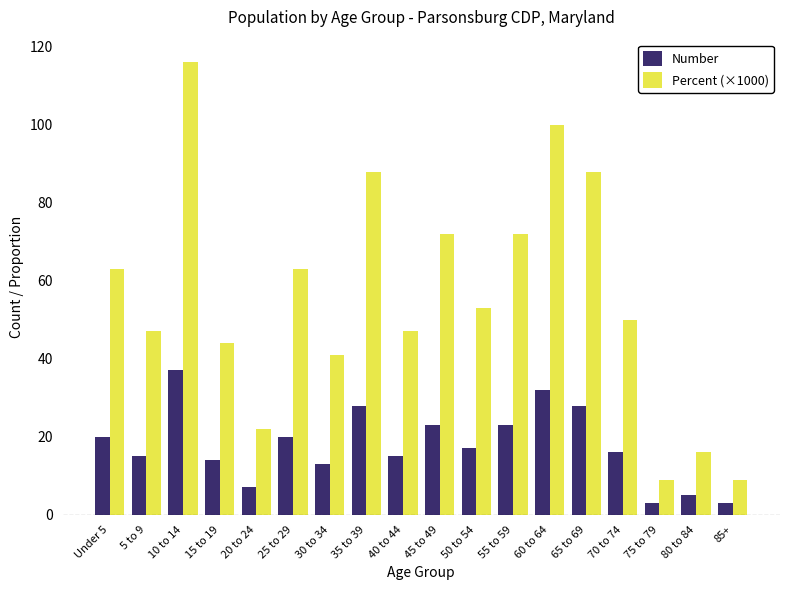

Which series has the largest range (max minus min)?

Percent (×1000)